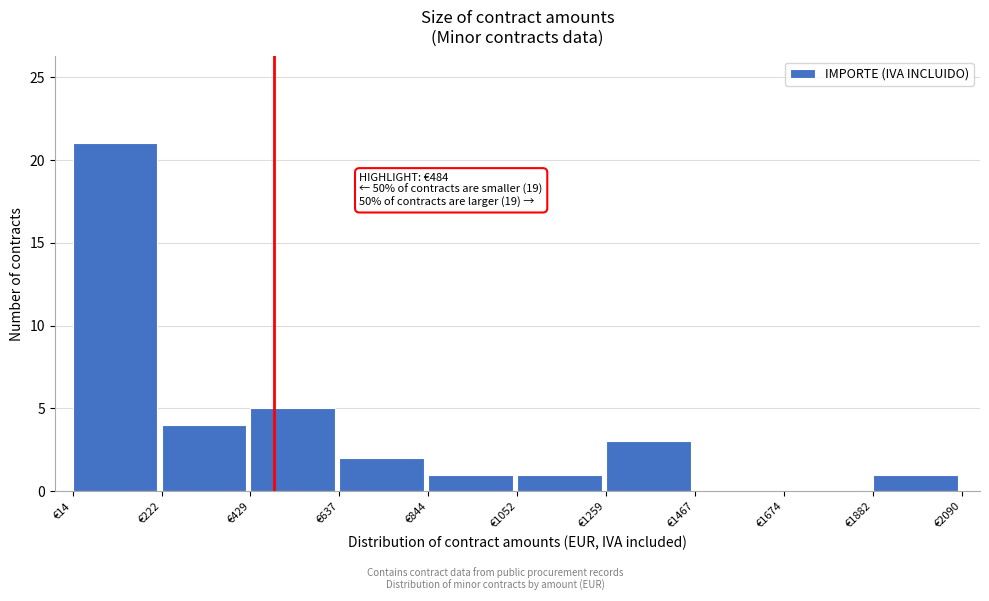

Which range on the x-axis has the tallest bar?

0 to 200